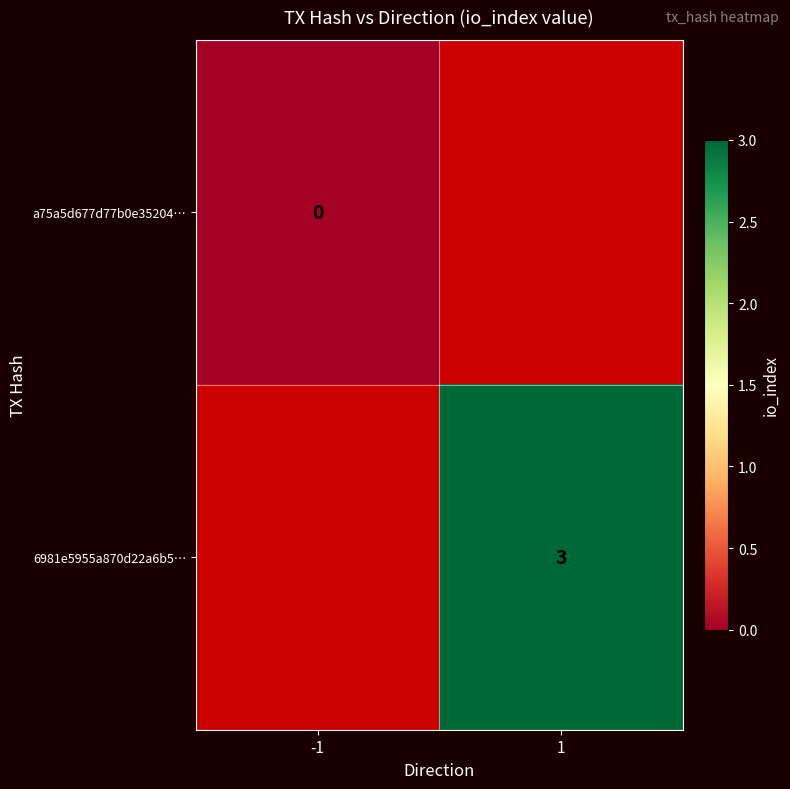

The 6981e5955a870d22a6b5… series shows 1 at 1. True or false?

False